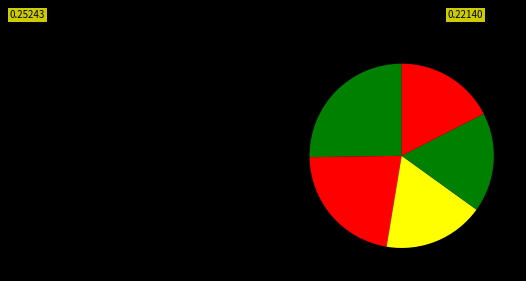

How many segments does this pie chart have?

5